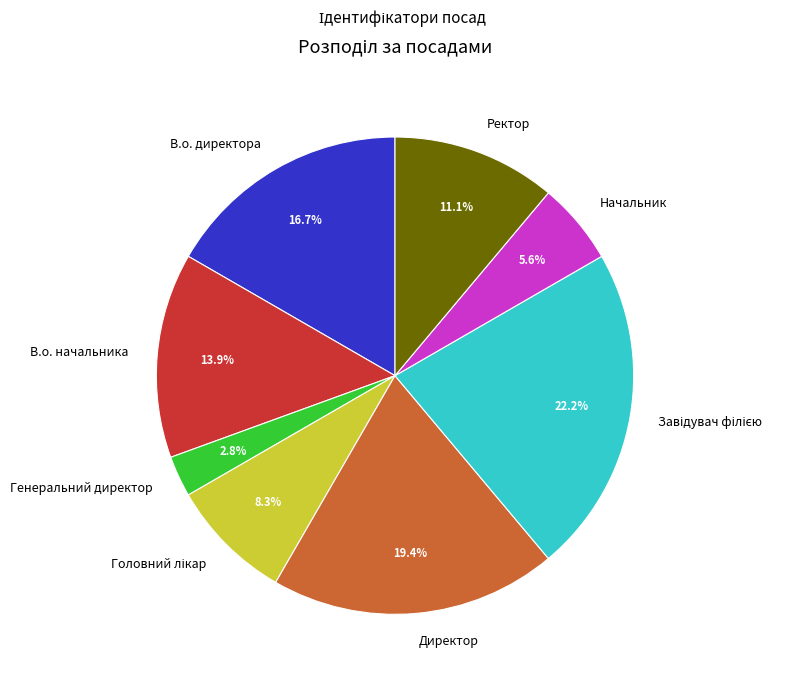

Does any single category account for the majority?

No